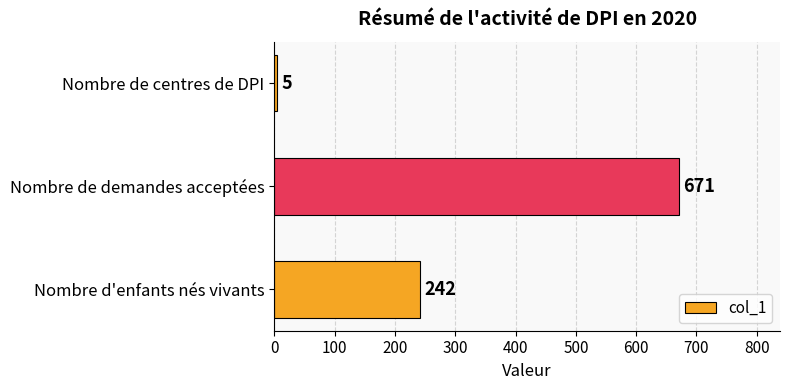

Is it true that the value at Nombre d'enfants nés vivants is 53?

False